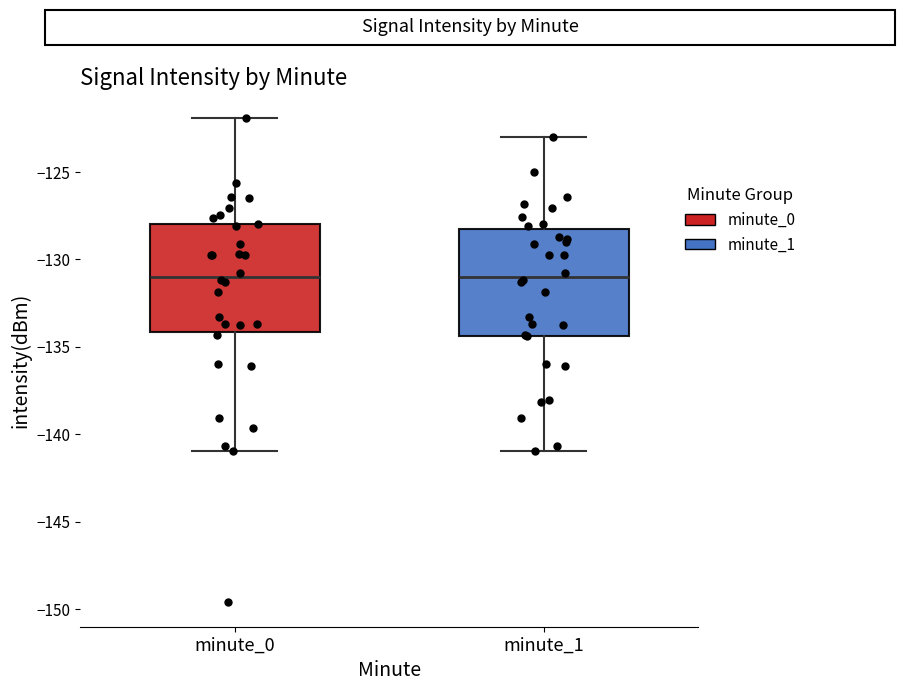

Reading left to right, read every box against the y-axis: the position of its median line, the range the box covers, and the ends of its whiskers. The values are not printed on the chart, so give them approximately, as read against the axis.

minute_0: median -131.0, box -134.0 to -128.0, whiskers -141.0 to -122.0
minute_1: median -131.0, box -134.5 to -128.0, whiskers -141.0 to -123.0